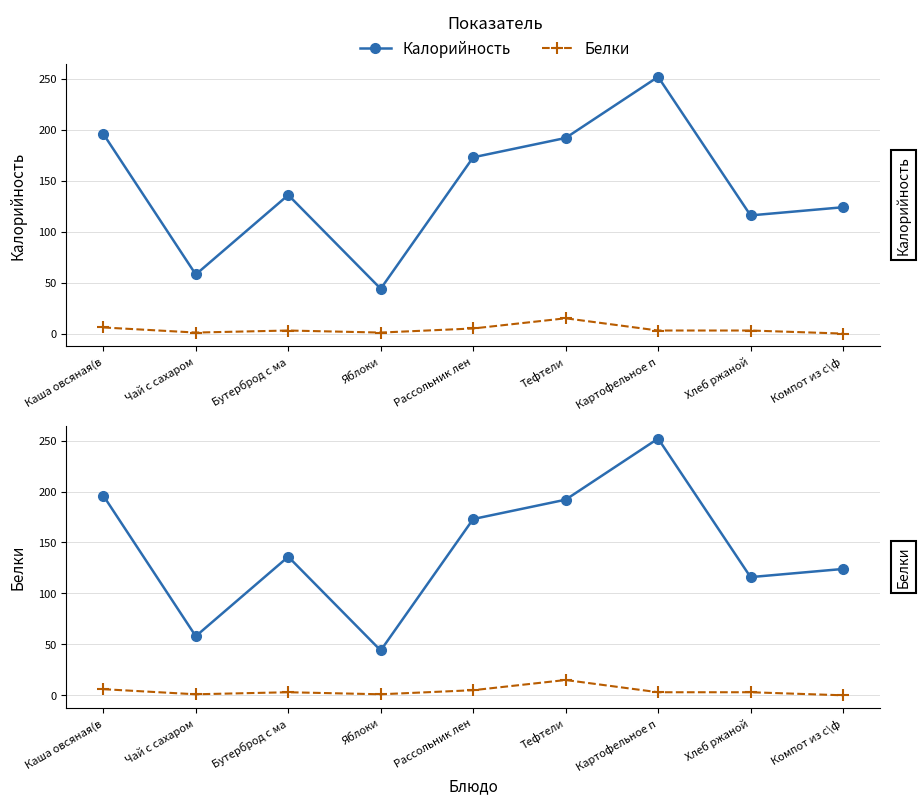

Rank the series at Тефтели from highest to lowest value.

Калорийность, Белки